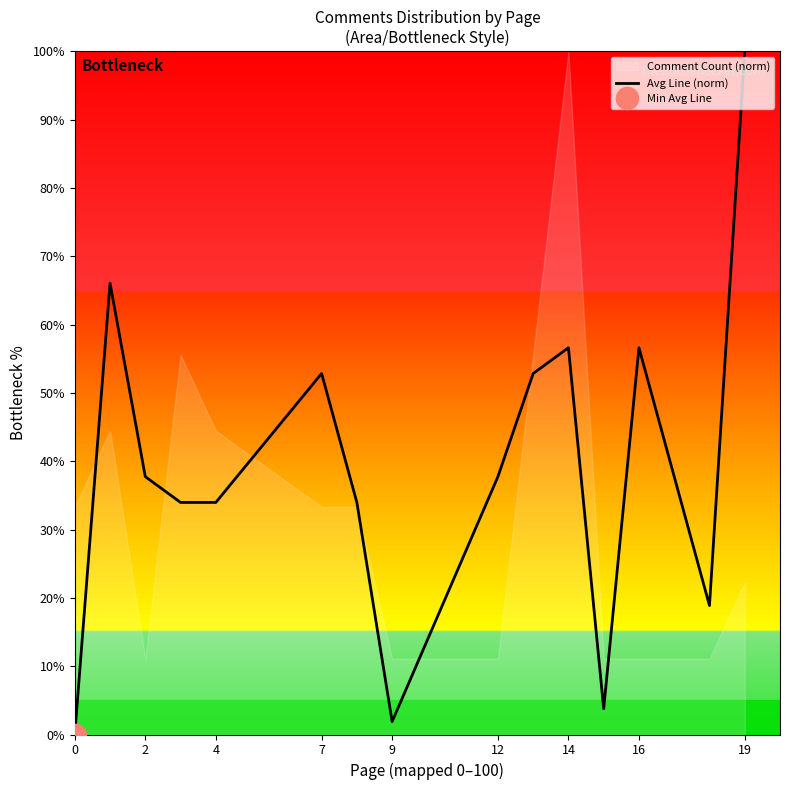

Is it true that Avg Line (norm) equals 100.0 at 19?

True